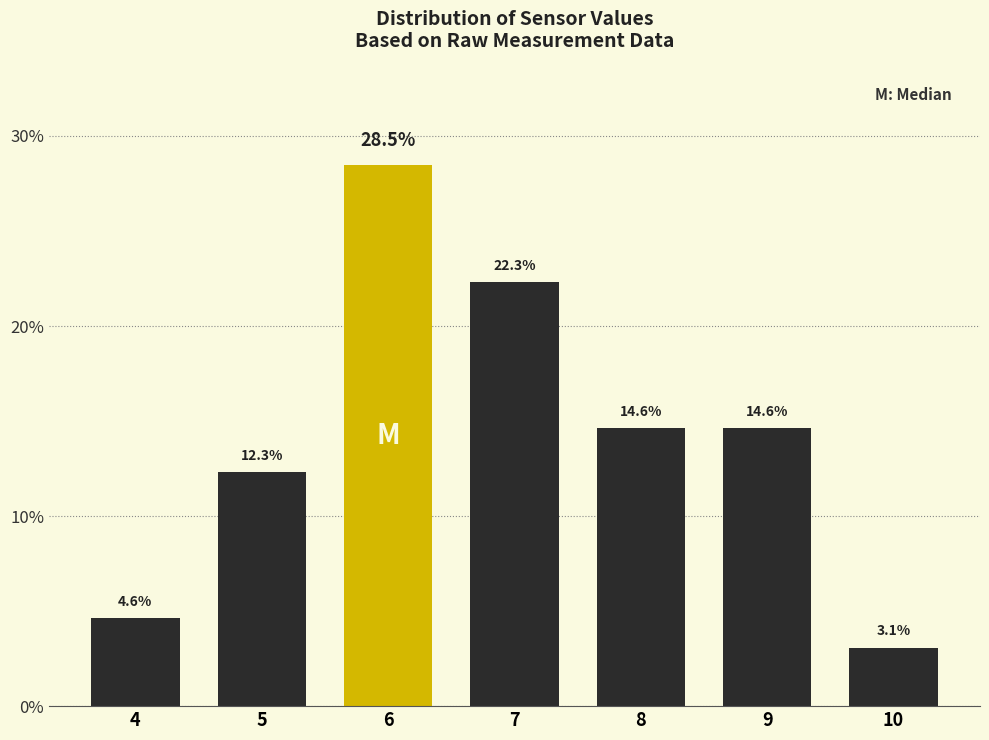

Reading left to right, transcribe all the data shown in this chart.

4=4.6	5=12.3	6=28.5	7=22.3	8=14.6	9=14.6	10=3.1